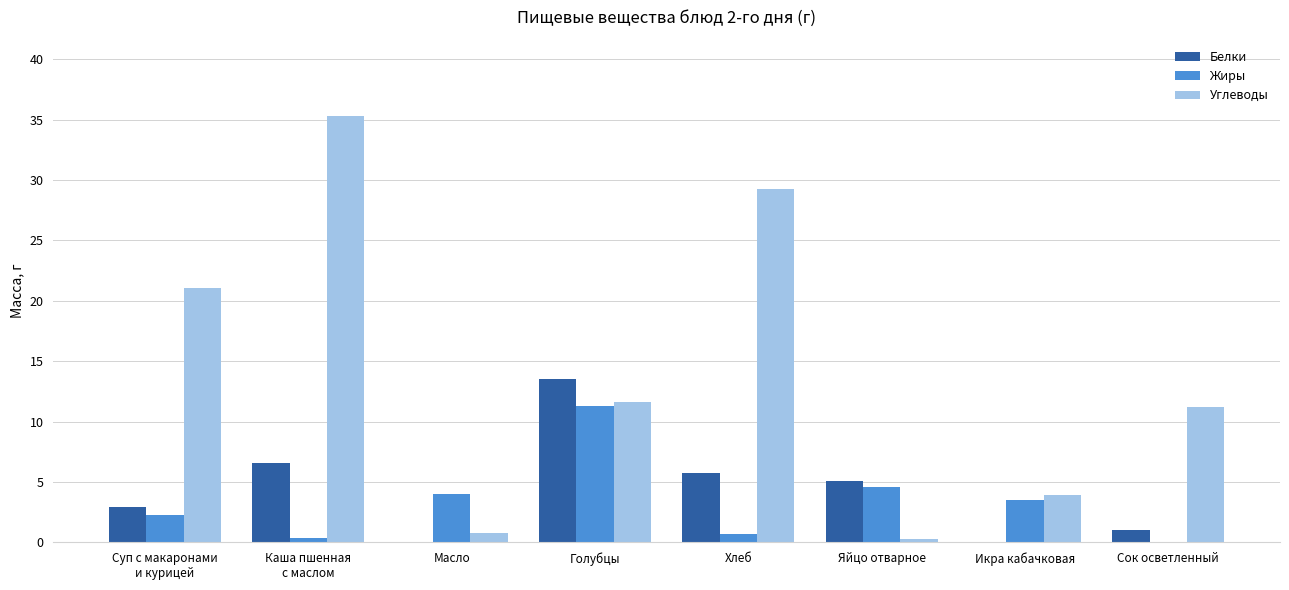

Are the bars grouped side by side (vs. stacked)?

Yes